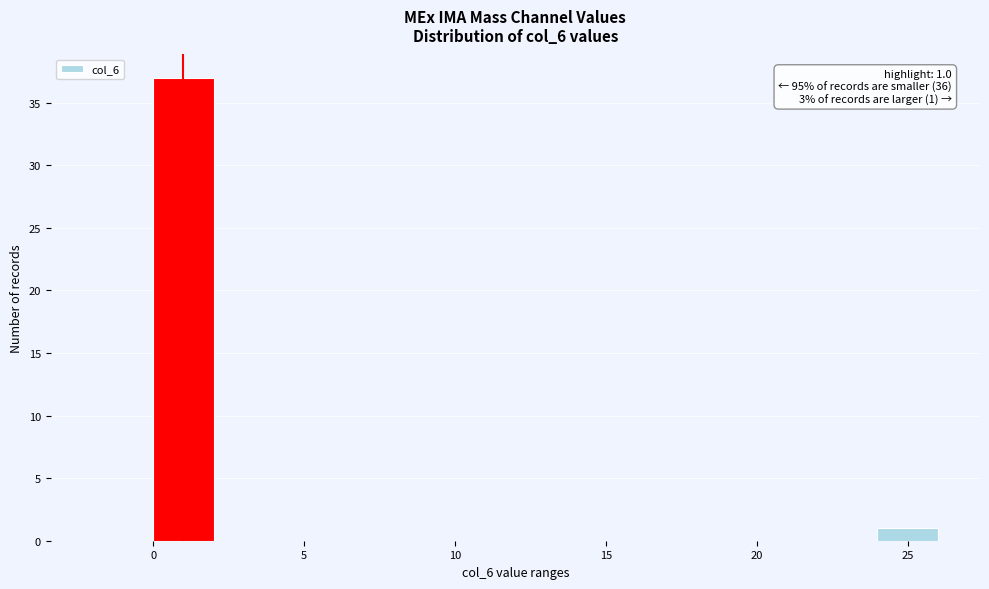

Which range on the x-axis has the tallest bar?

0 to 2